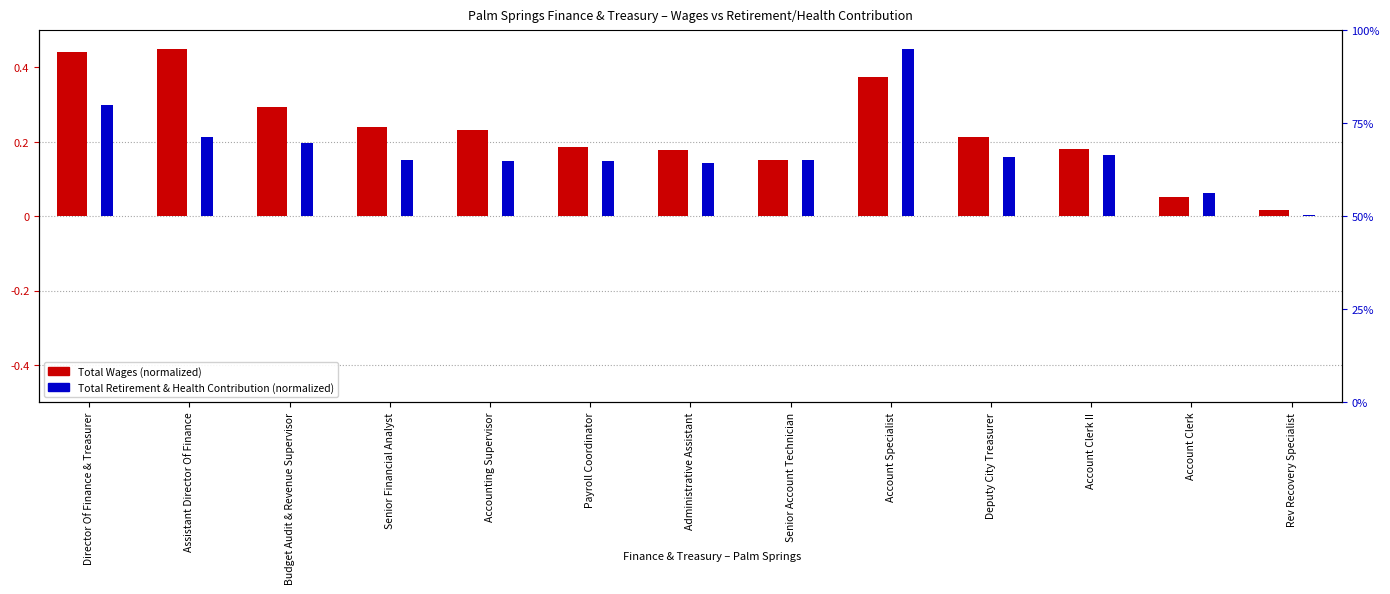

The value of Total Wages at Accounting Supervisor is 0.2. True or false?

True